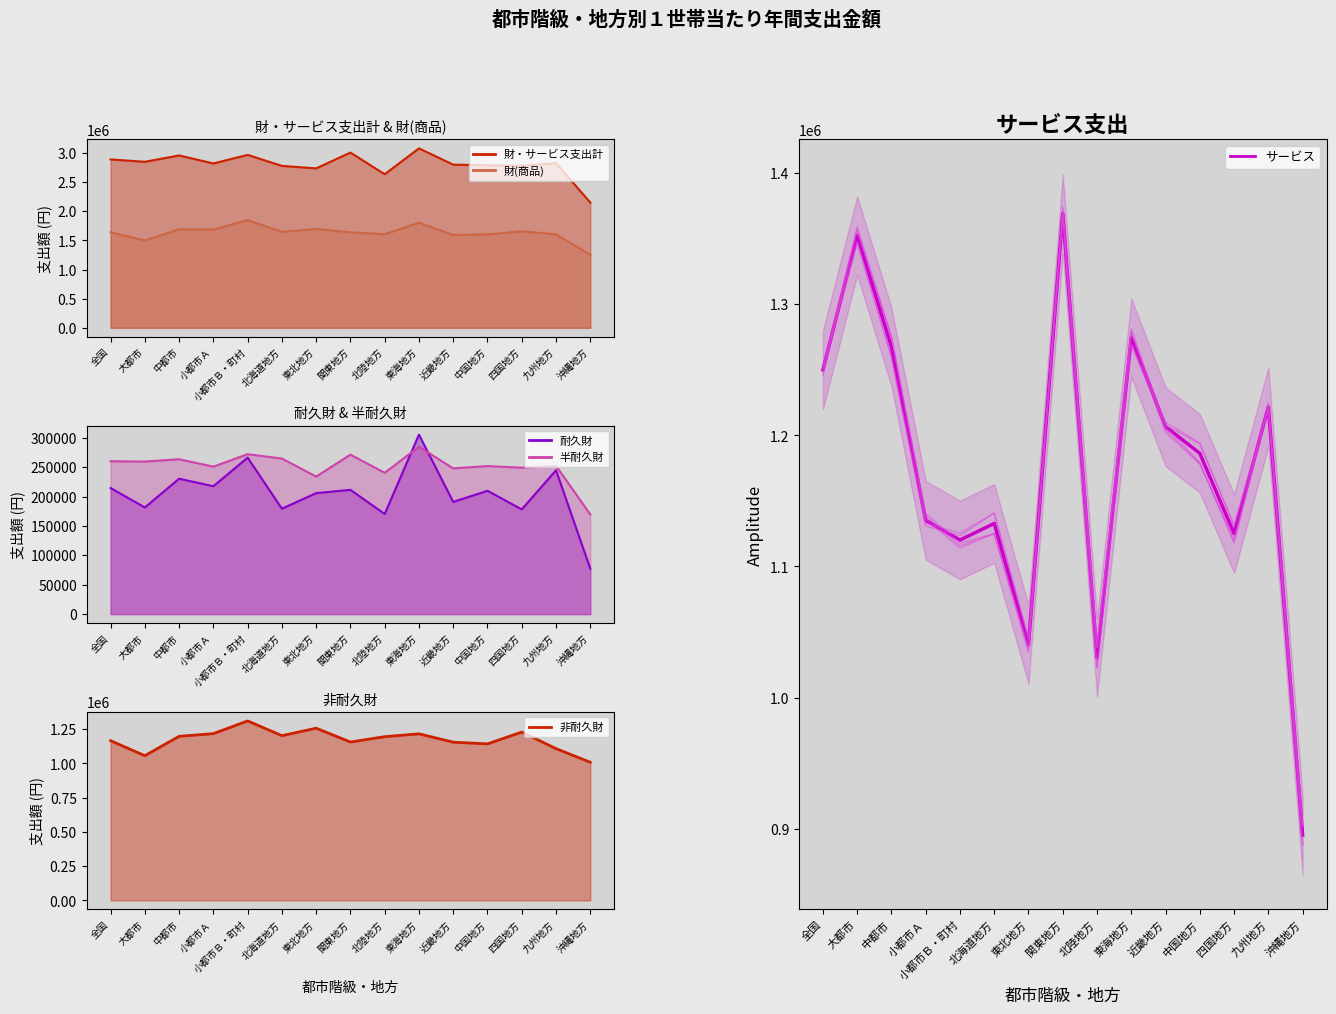

The value at 東海地方 is 1274498. True or false?

True